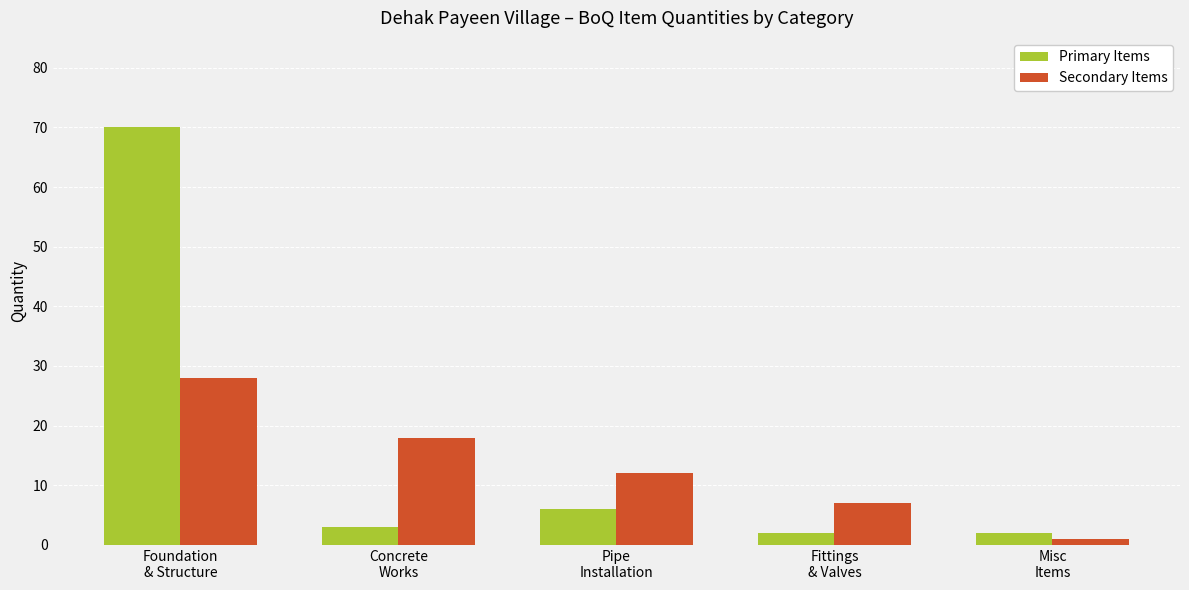

At which label does Secondary Items first exceed 12?

Foundation
& Structure